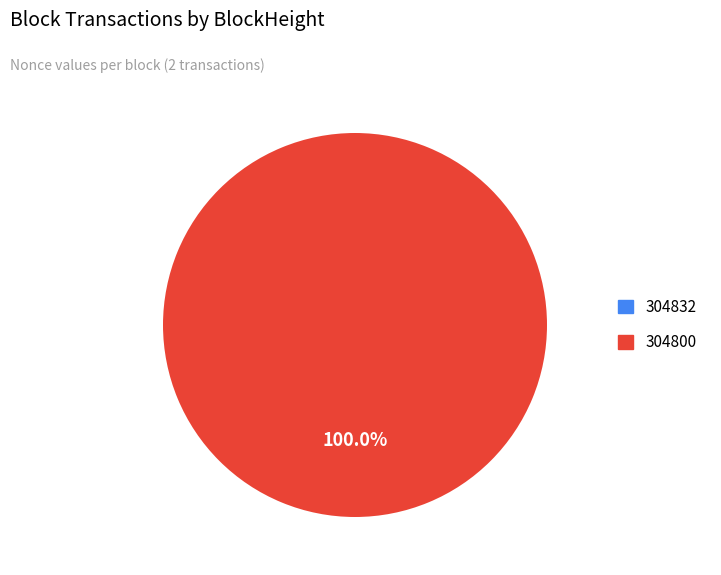

Is it true that 304800 is 100% of the pie?

True